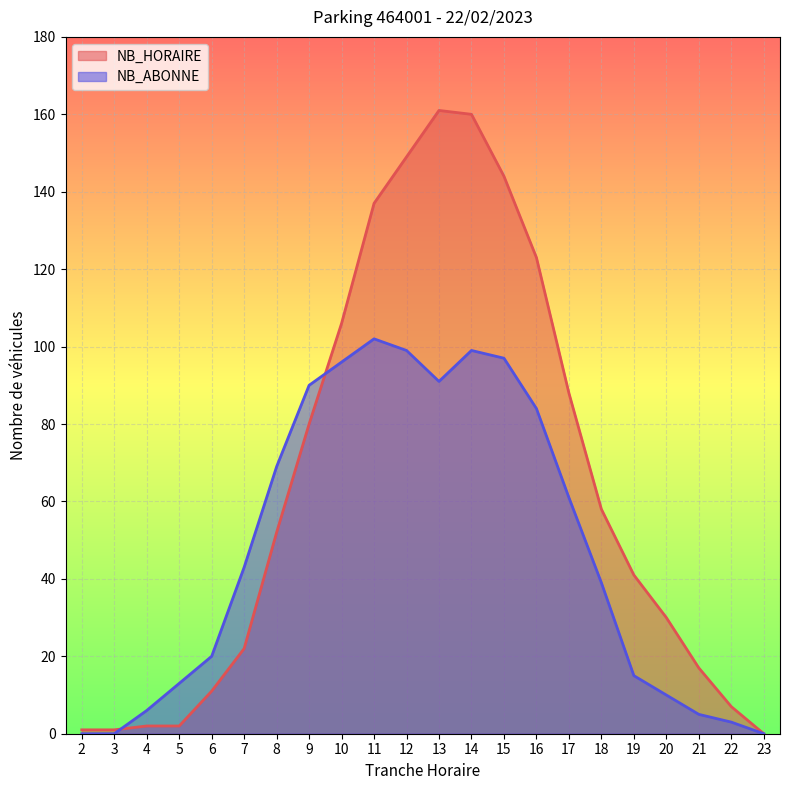

Where is the first local maximum for NB_HORAIRE?

13